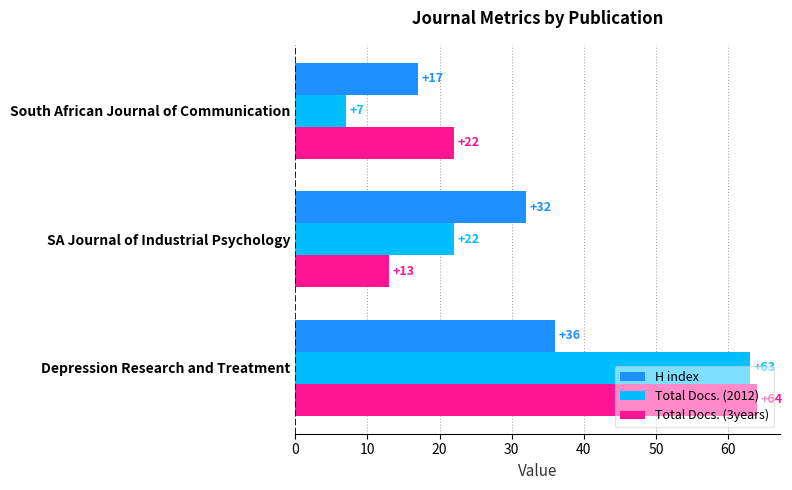

At which category does the chart reach its peak across all series?

Depression Research and Treatment